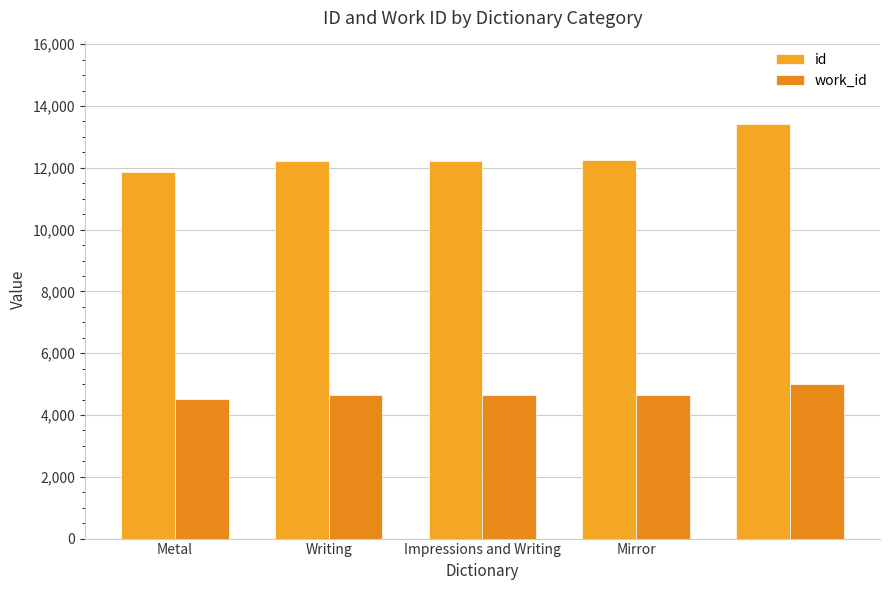

How many data points does each series have?

5